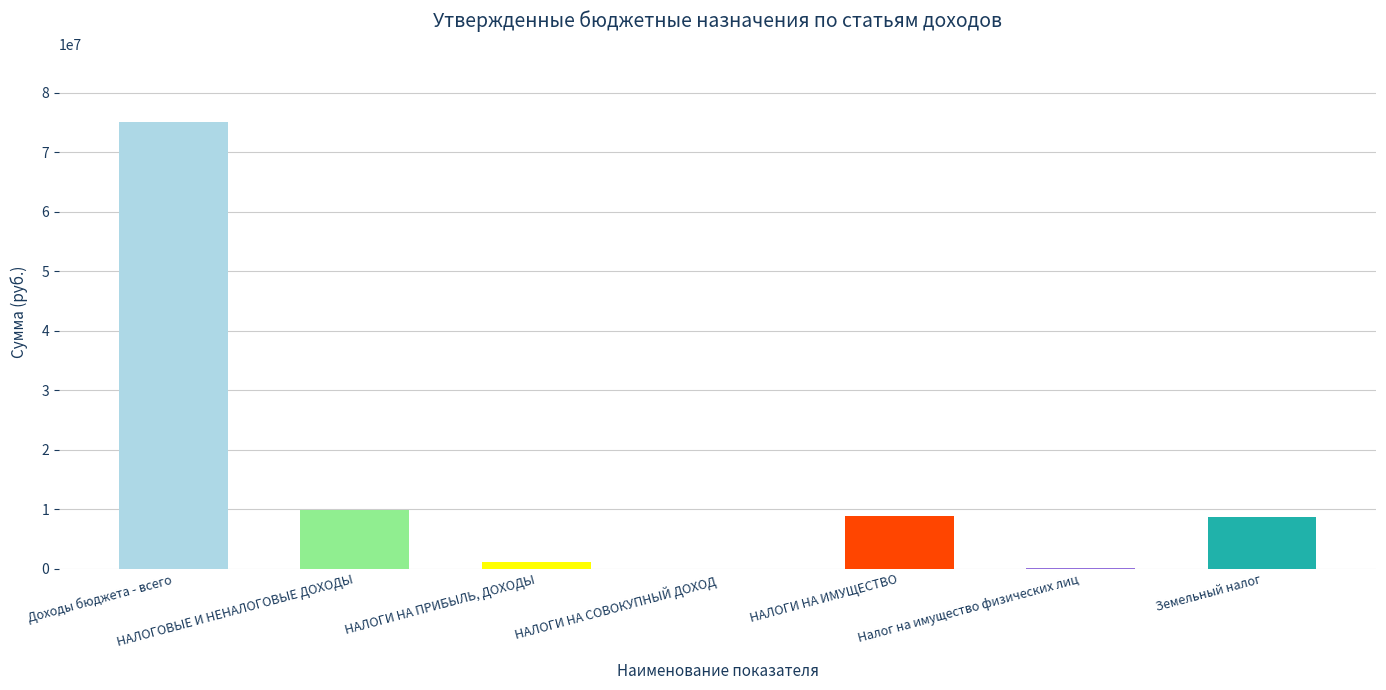

Which label corresponds to the largest value in the chart?

Доходы бюджета - всего